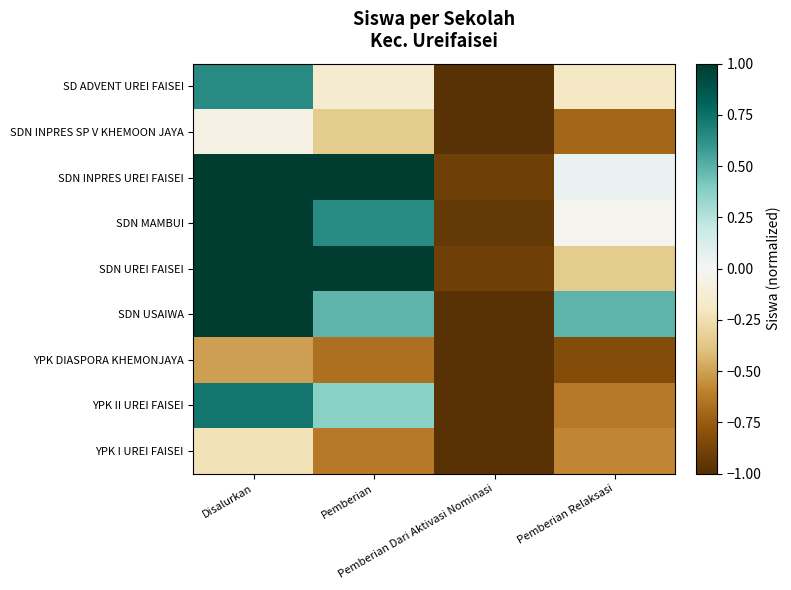

How many categories are shown in the chart?

4